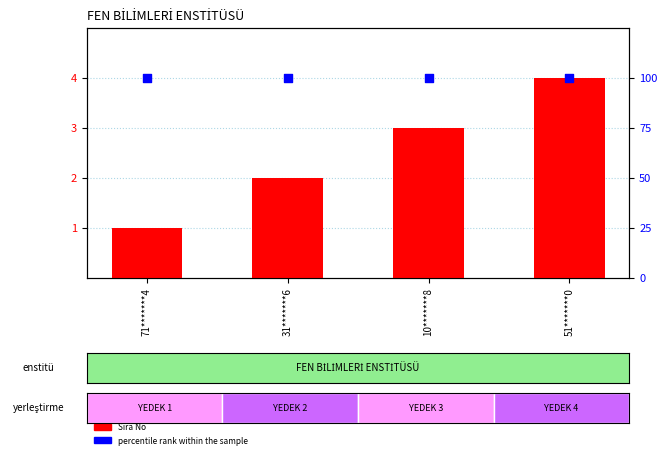

At which category is the sum across all series the highest?

51*******0